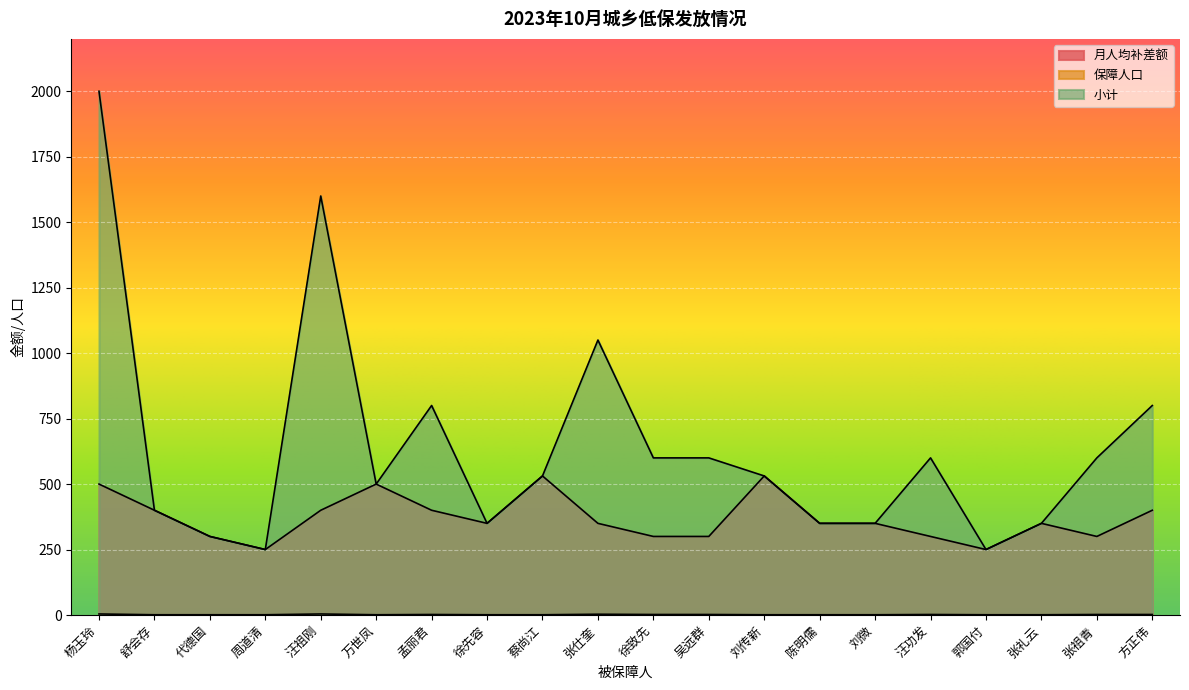

The 月人均补差额 series shows 500 at 万世凤. True or false?

True